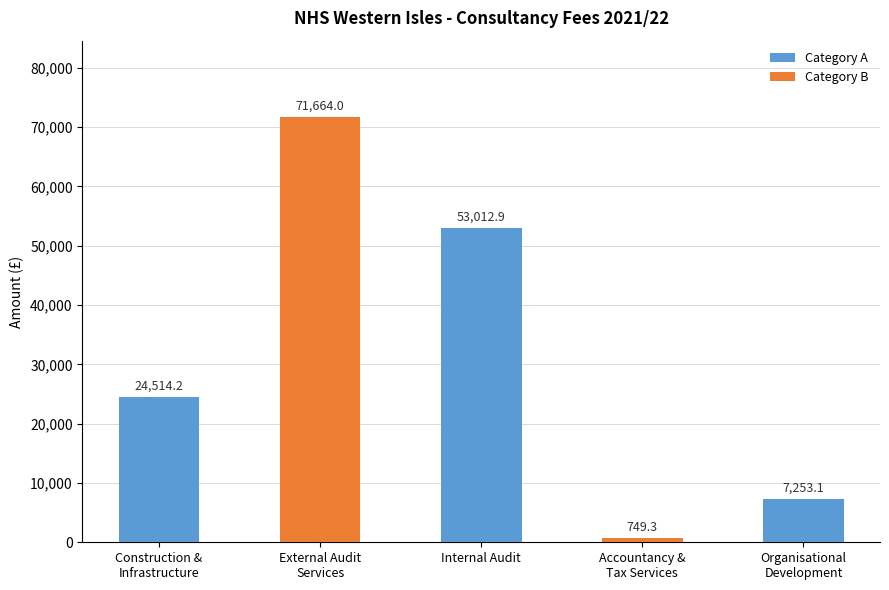

What is the difference between the maximum and minimum values?

70914.7